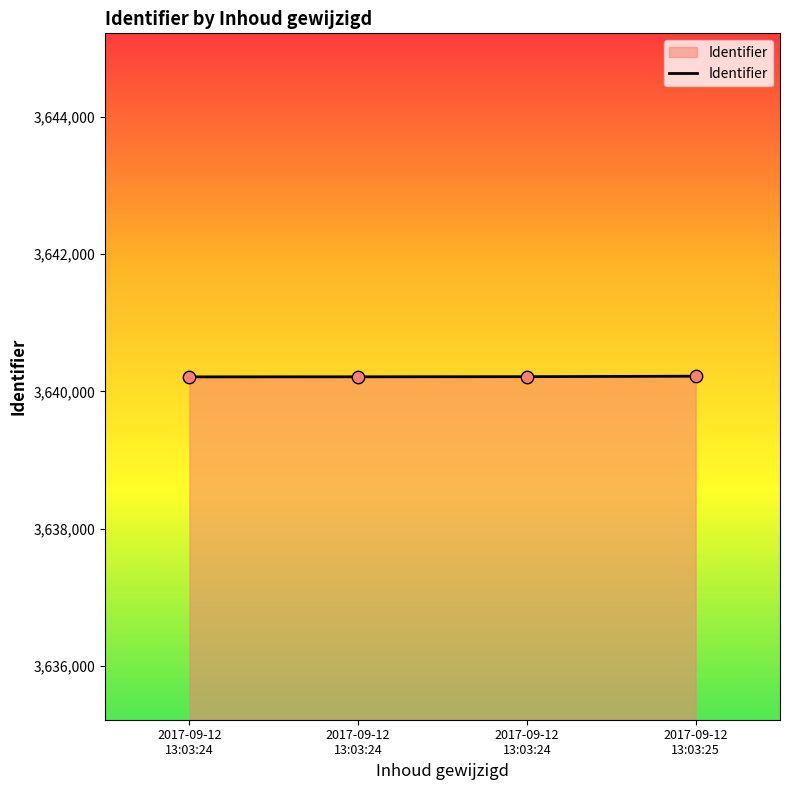

What is the ratio of the value at 2017-09-12
13:03:25 to the value at 2017-09-12
13:03:24?

1.0